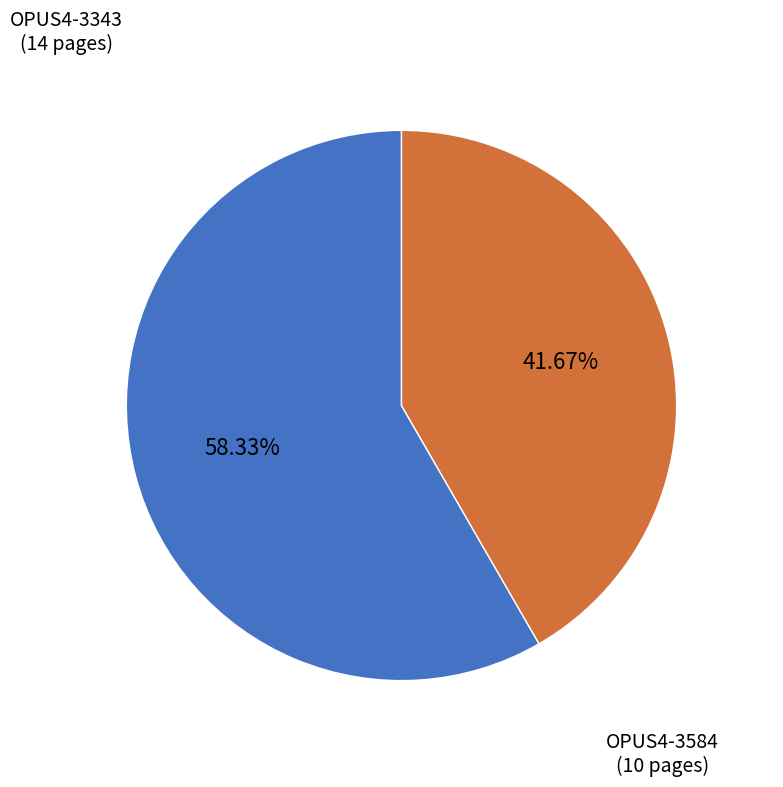

True or false: OPUS4-3343 accounts for 65% of the total.

False